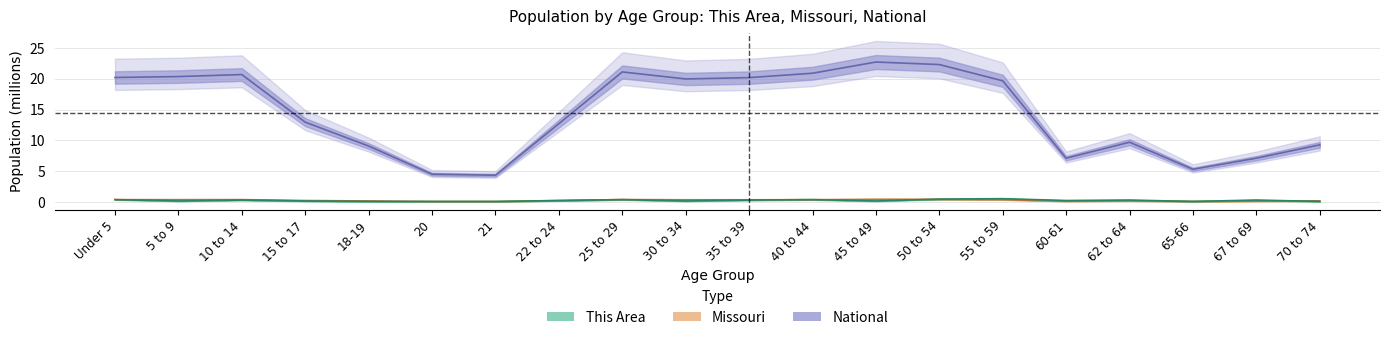

How many Missouri values are between 0 and 1?

20